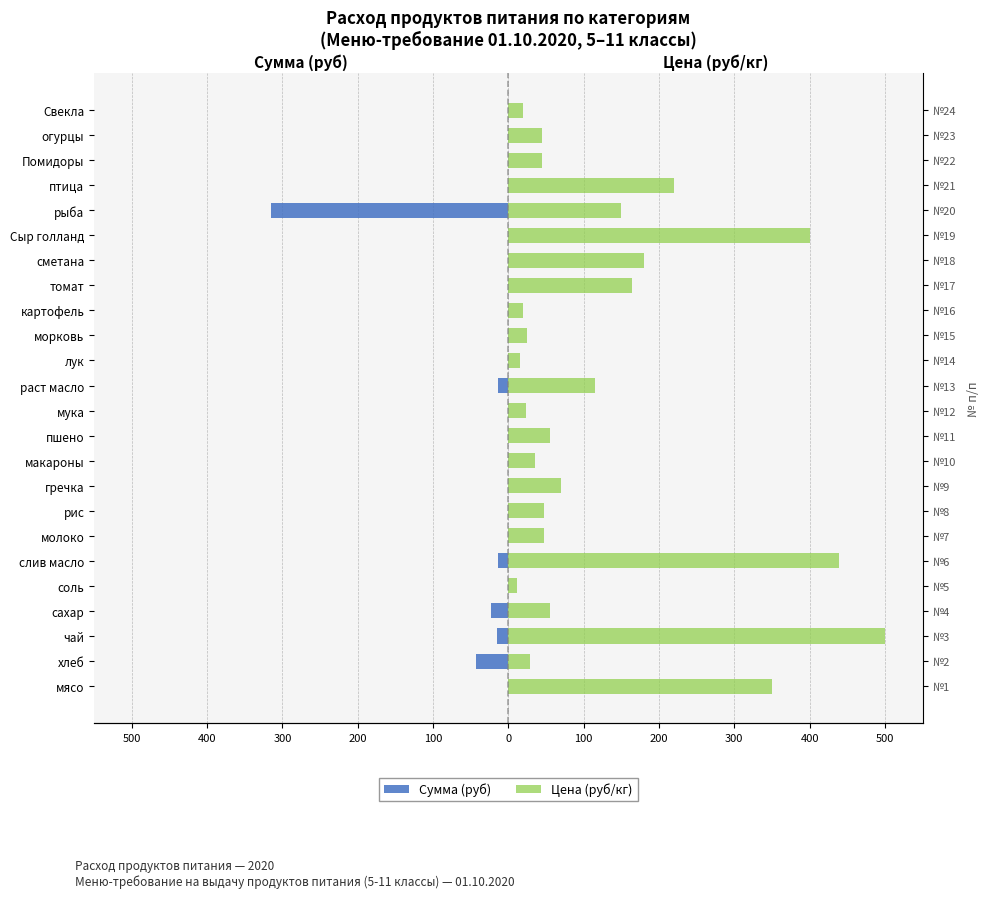

Reading left to right, list all the values displayed in this chart.

Сумма (руб): 0.0	-42.9	-15.0	-23.1	-1.1	-13.2	0.0	0.0	0.0	0.0	0.0	0.0	-13.8	0.0	0.0	0.0	0.0	0.0	0.0	-315.0	0.0	0.0	0.0	0.0
Цена (руб/кг): 350.0	28.6	500.0	55.0	12.0	438.9	47.0	47.0	70.0	35.0	55.0	24.0	115.0	15.0	25.0	20.0	164.3	180.0	400.0	150.0	220.0	45.0	45.0	20.0